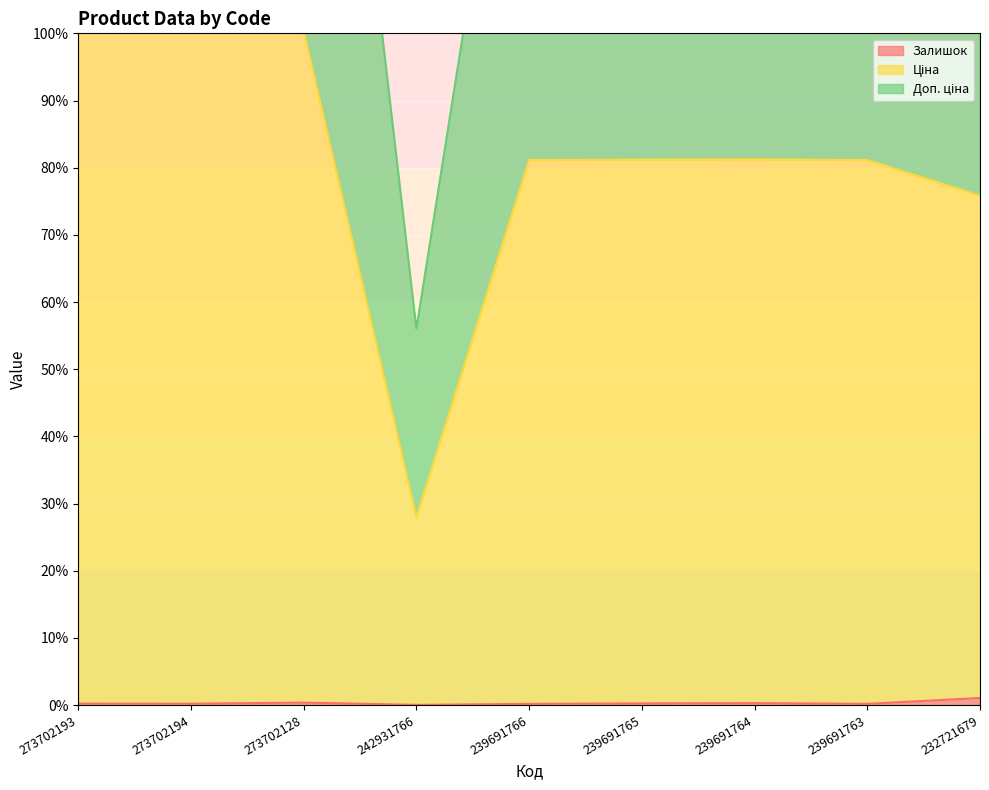

Does the chart display data point markers on the line(s)?

No